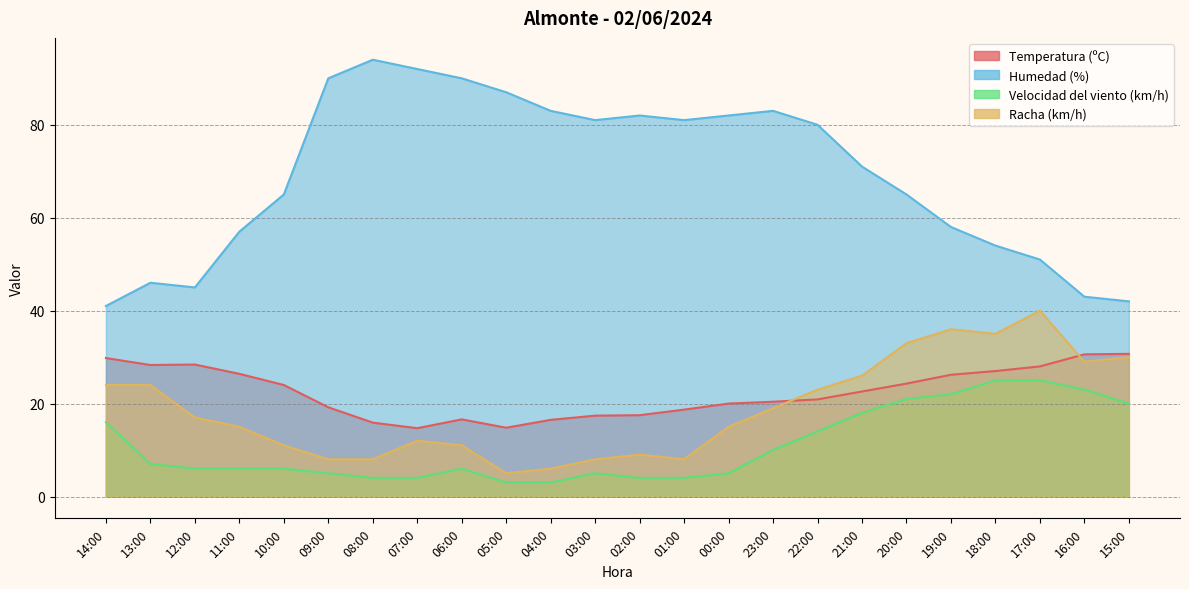

Which series changed the most between 01:00 and 15:00?

Humedad (%)